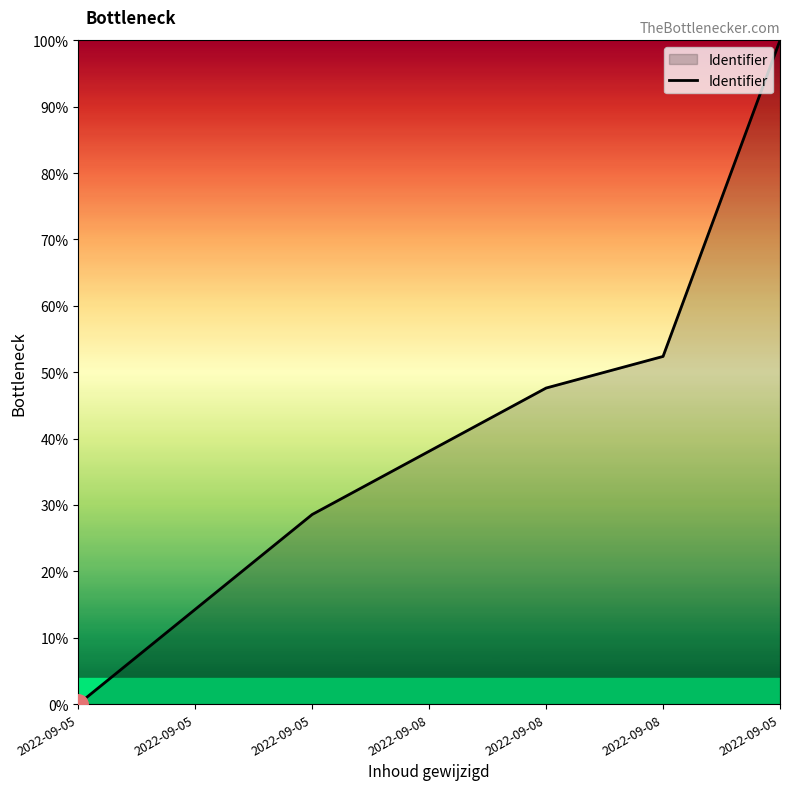

How many positive values are there?

6